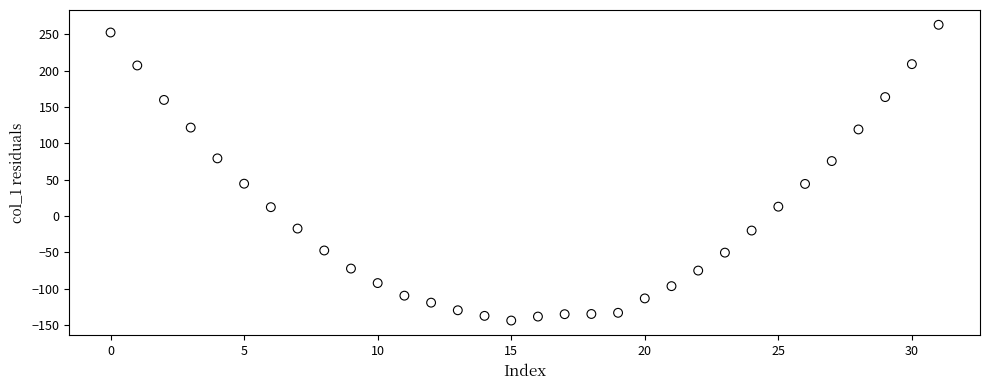

What is the range of Y values (max minus min)?

406.9